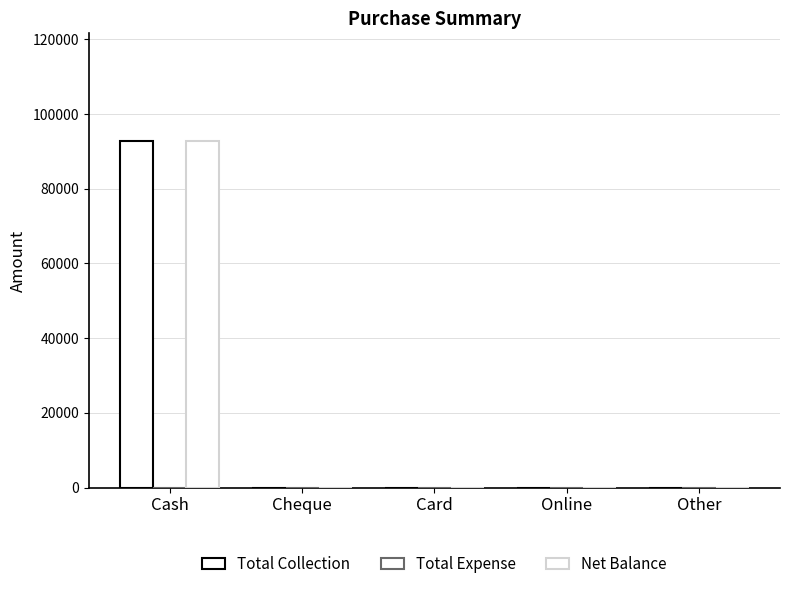

Count the number of data series in this chart.

2